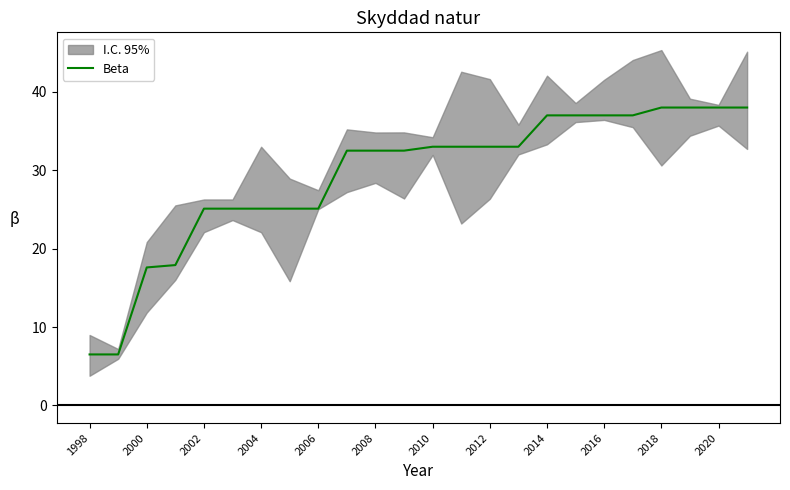

What is the difference between the second highest and second lowest values?

31.5